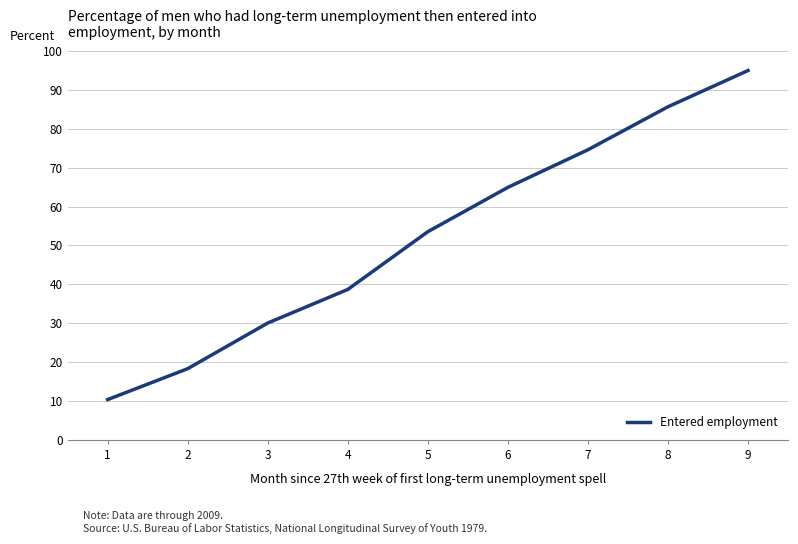

What is the sum of all values?

471.2